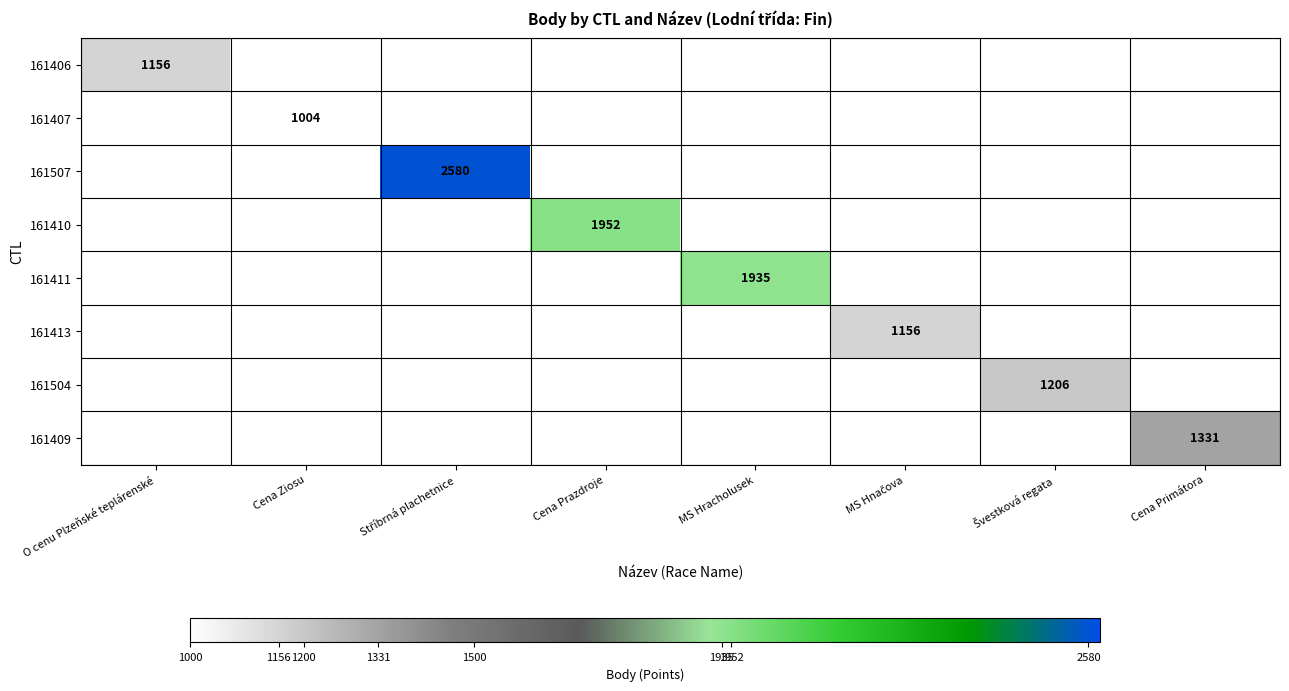

At which label does 161407 reach its minimum?

O cenu Plzeňské teplárenské